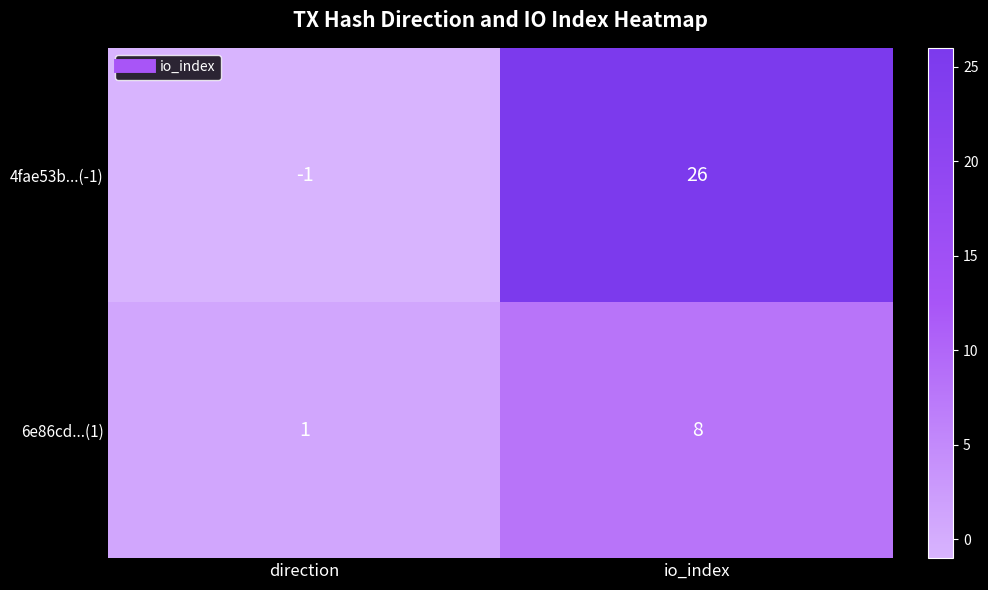

The 6e86cd...(1) series shows 1 at direction. True or false?

True